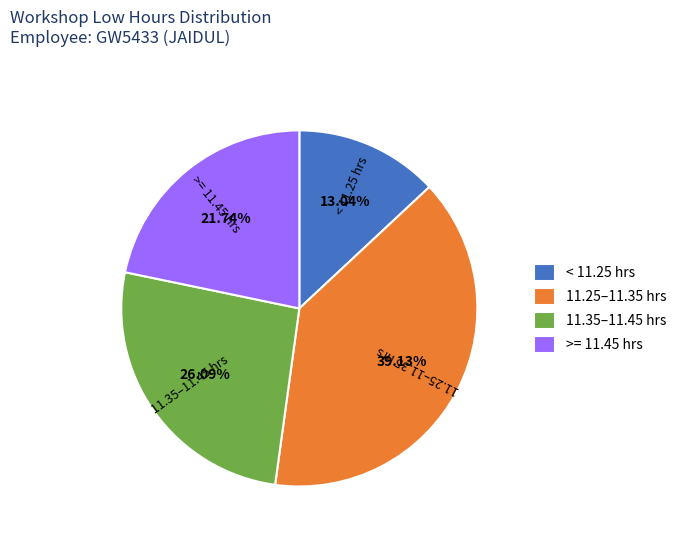

Is there a majority slice in this chart?

No